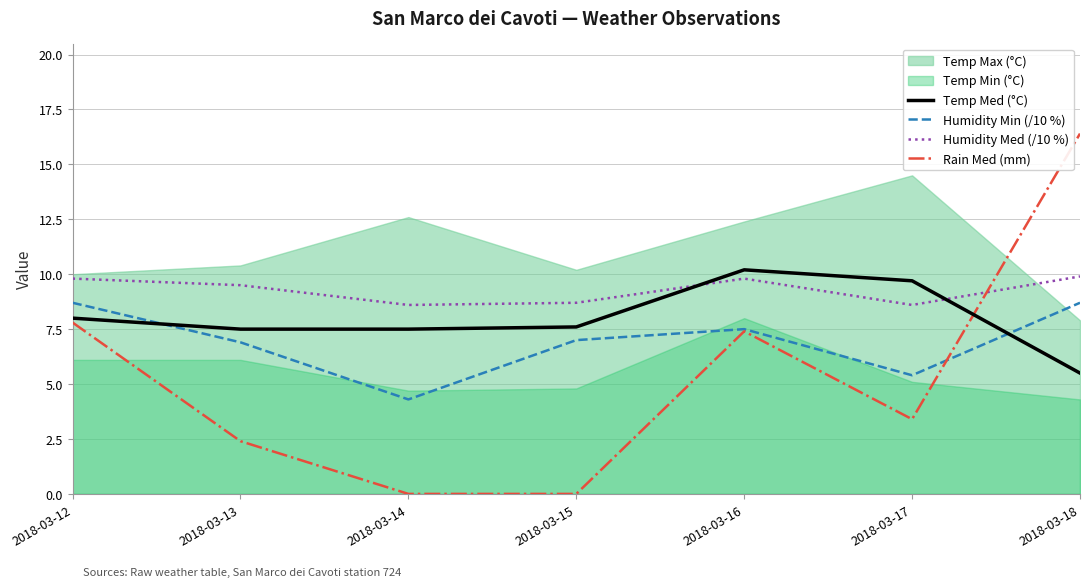

What is the value of the Humidity Min (/10 %) point at the 6th from the left?

5.4